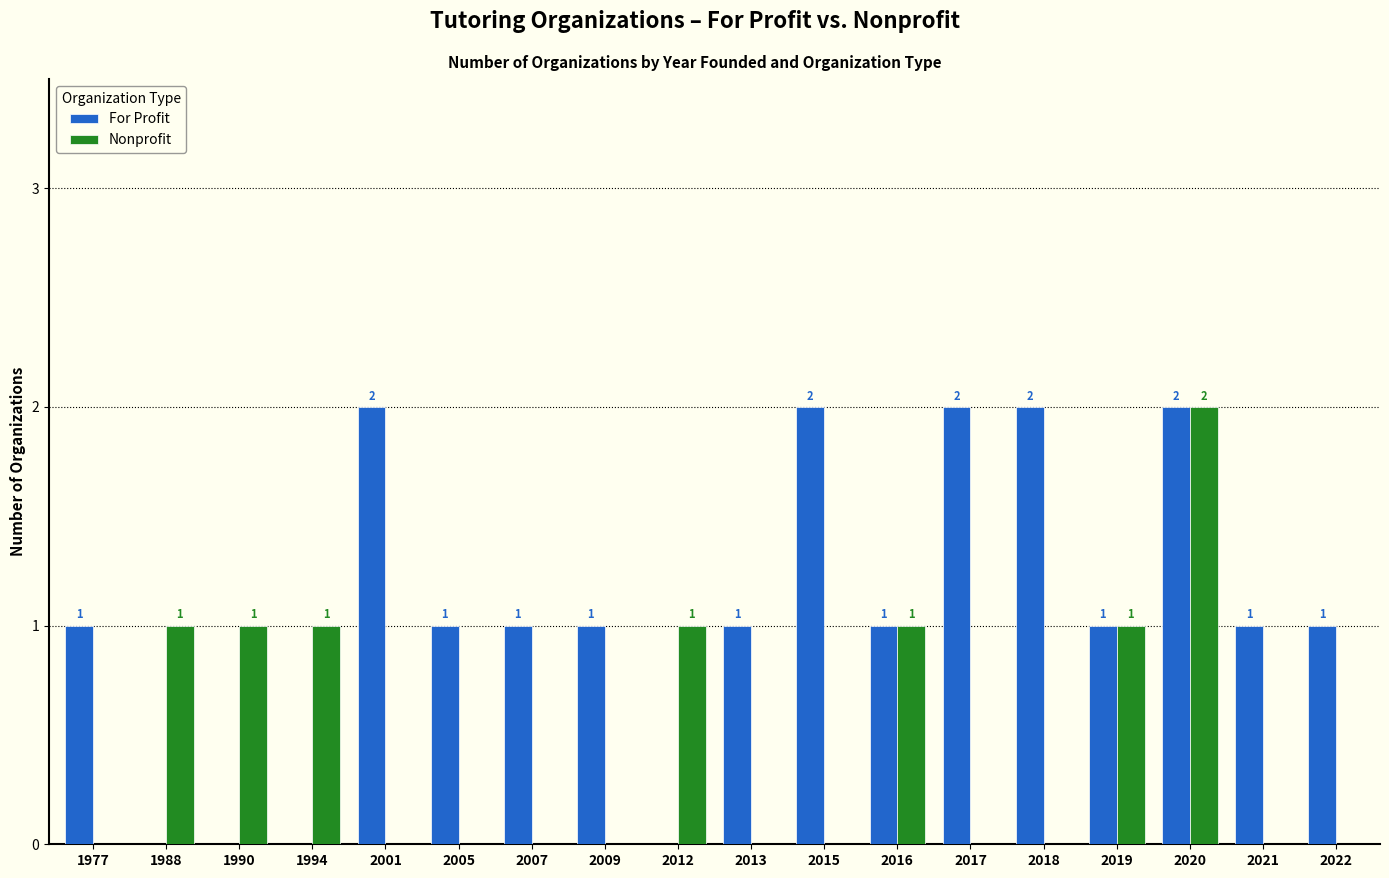

What is the sum of all For Profit values?

19